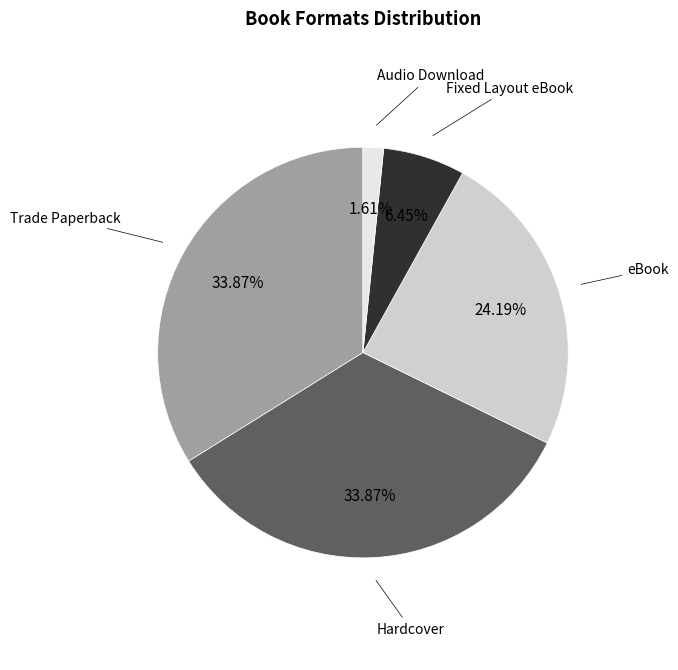

Is there a majority slice in this chart?

No